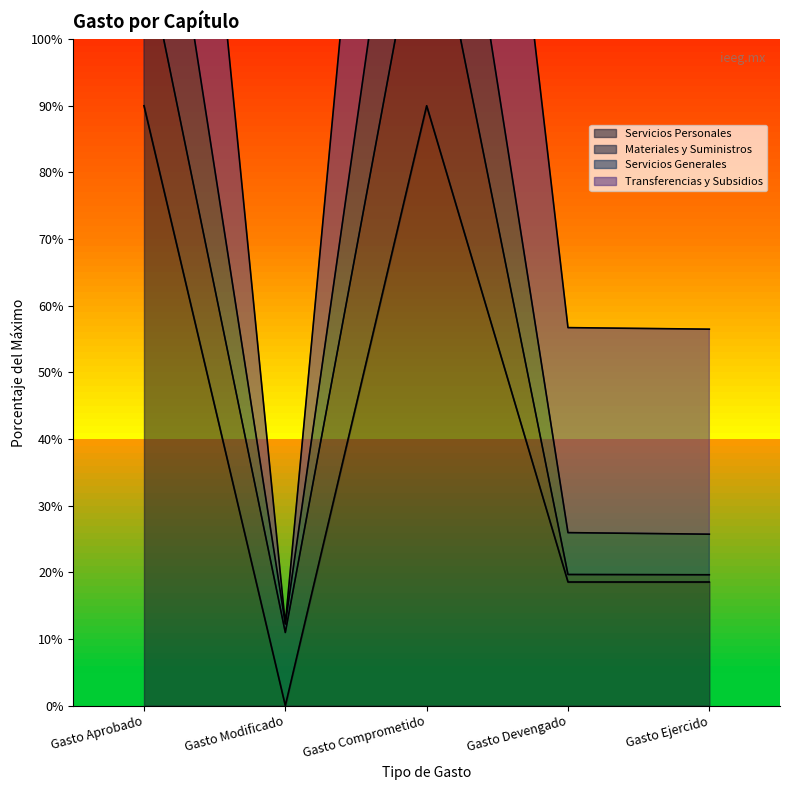

True or false: Servicios Personales has a value of 45.2 at Gasto Comprometido.

False